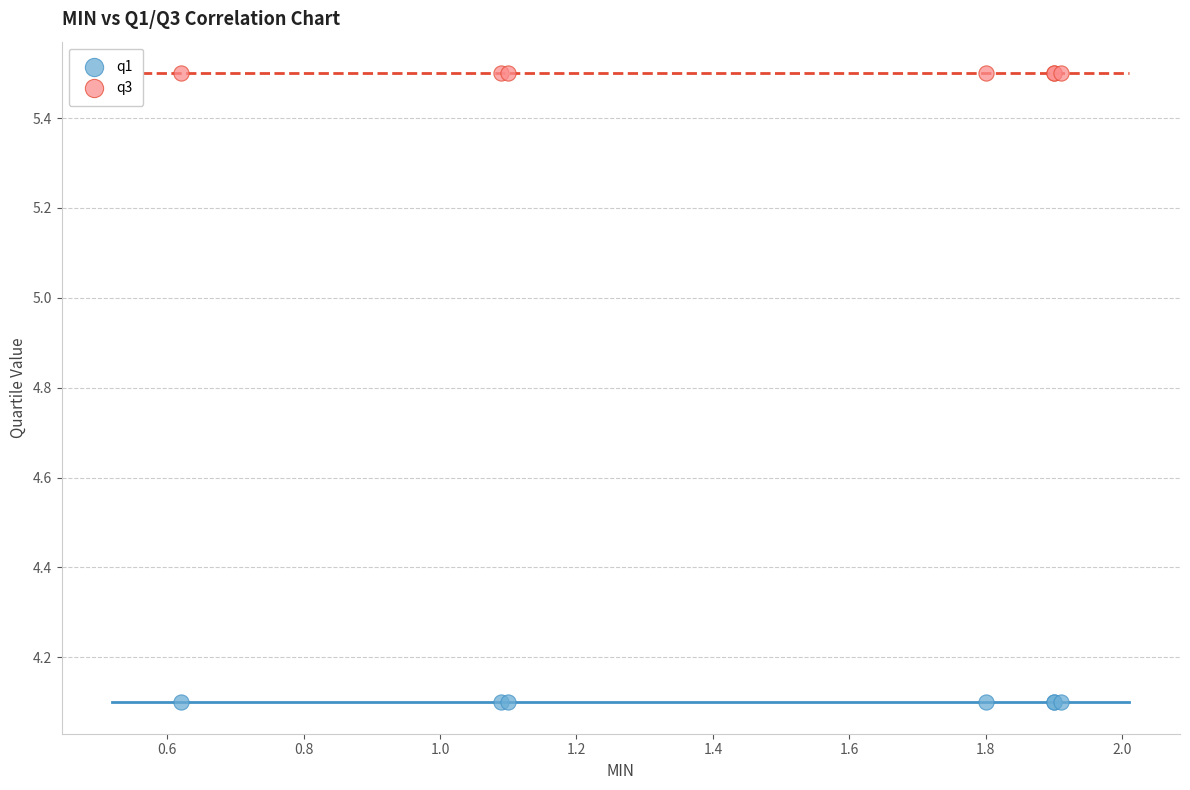

Which series reaches the maximum Y coordinate?

q3